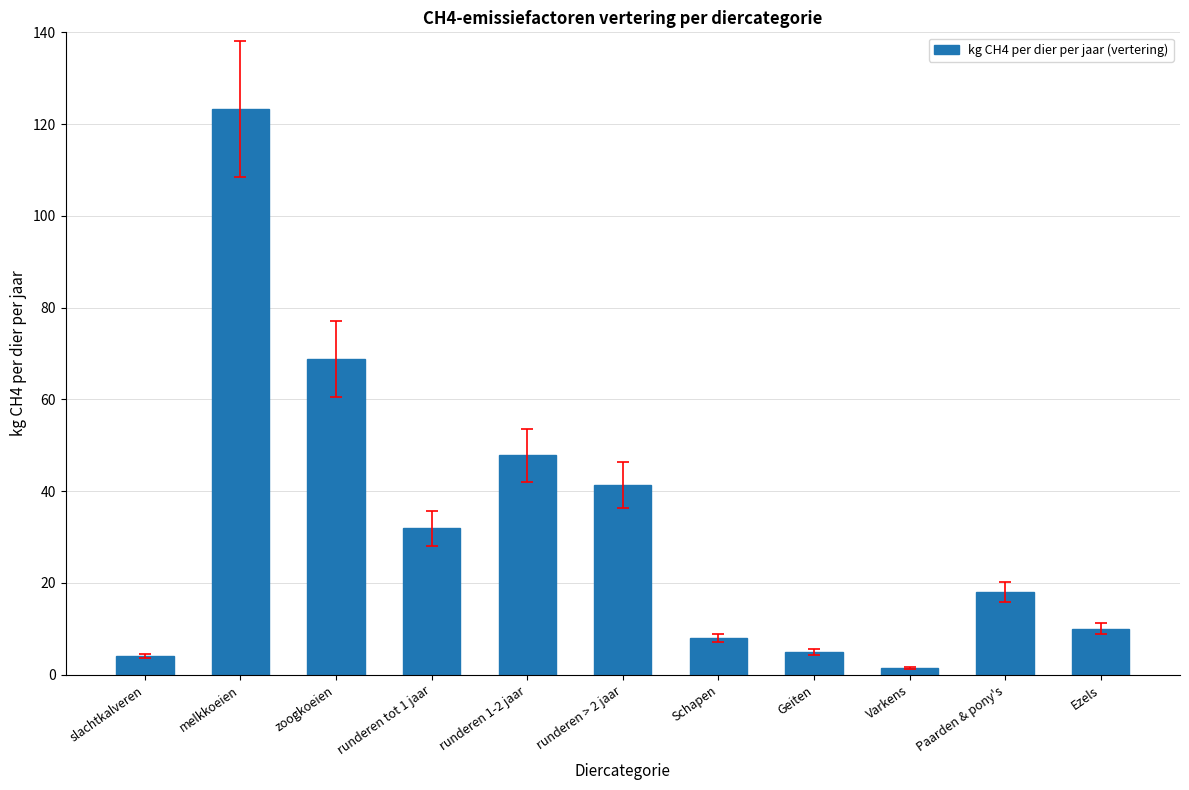

Reading left to right, what are all the values shown in this chart?

slachtkalveren=4.1	melkkoeien=123.3	zoogkoeien=68.9	runderen tot 1 jaar=31.9	runderen 1-2 jaar=47.8	runderen > 2 jaar=41.4	Schapen=8.0	Geiten=5.0	Varkens=1.5	Paarden & pony's=18.0	Ezels=10.0